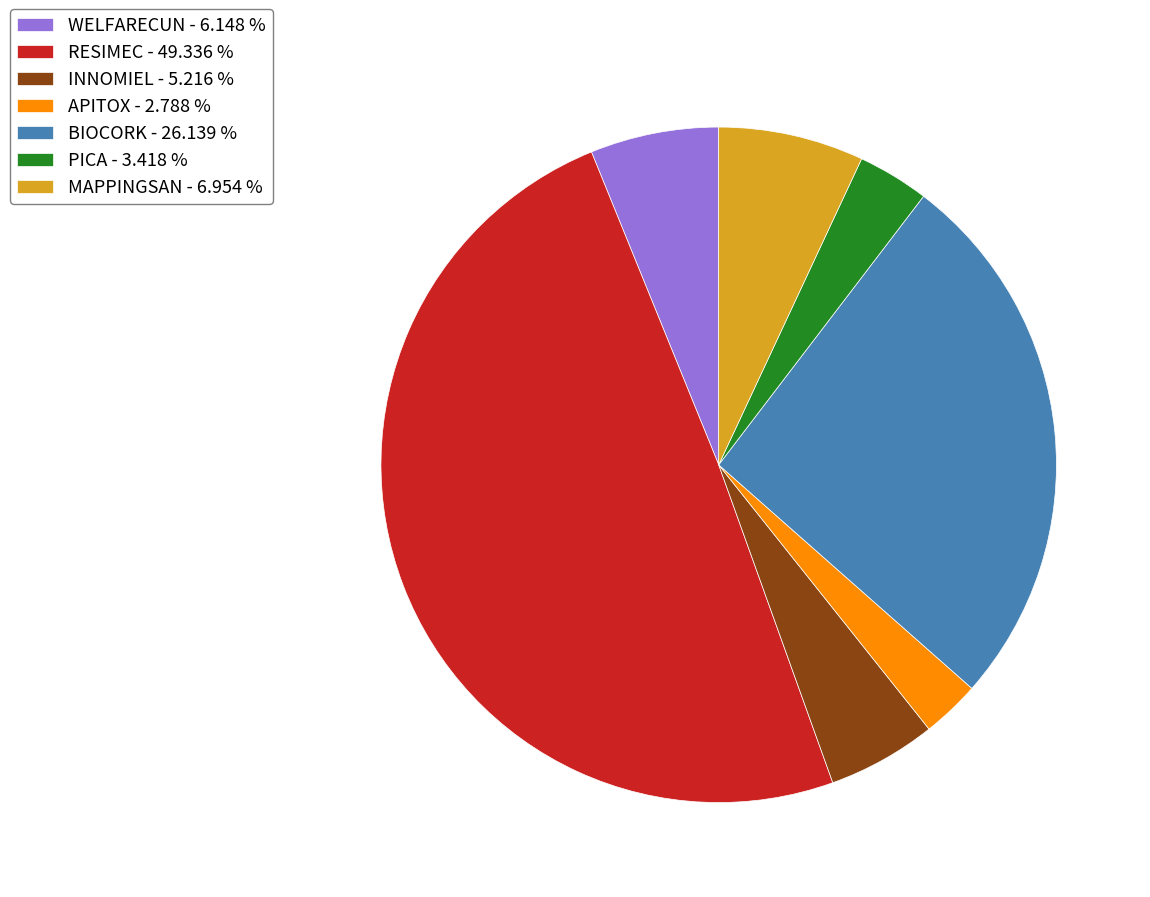

True or false: WELFARECUN accounts for 6% of the total.

True